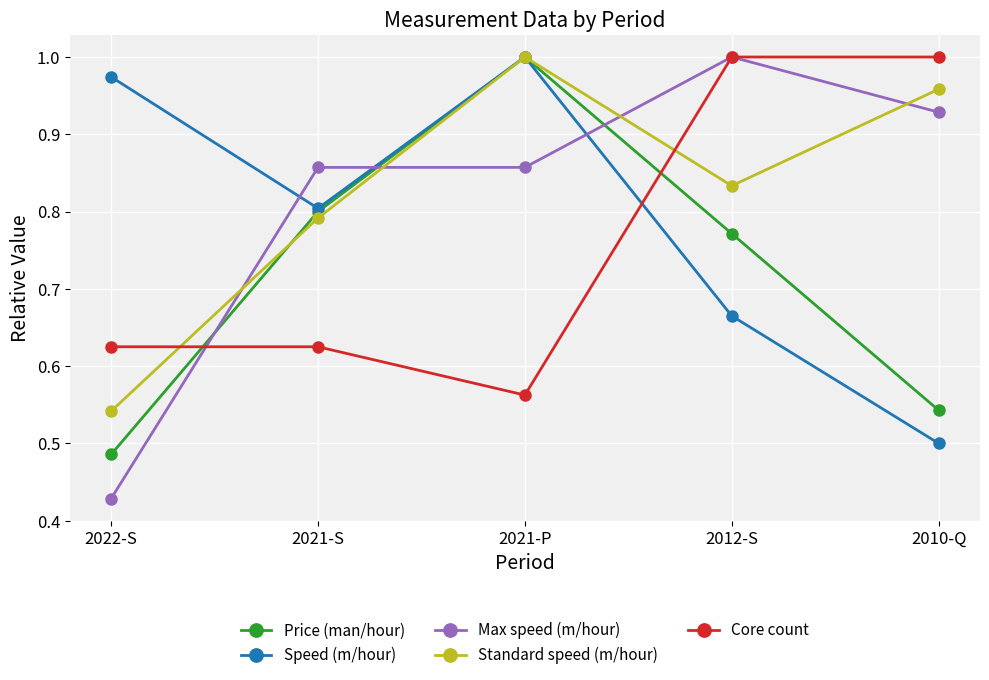

What is the label of the 4th point from the left?

2012-S